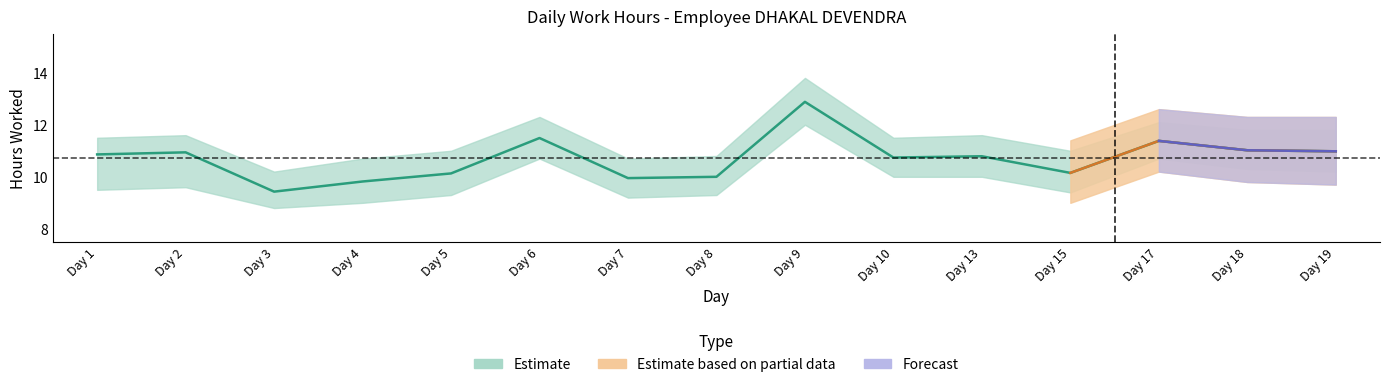

Read the value at Day 13.

10.8